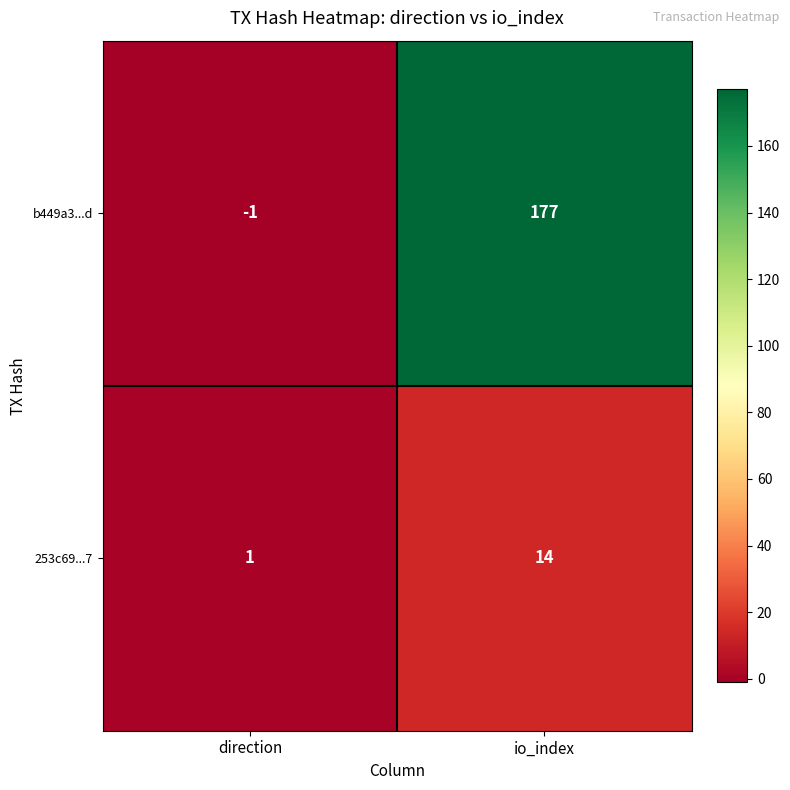

At how many categories does at least one series exceed 110?

1